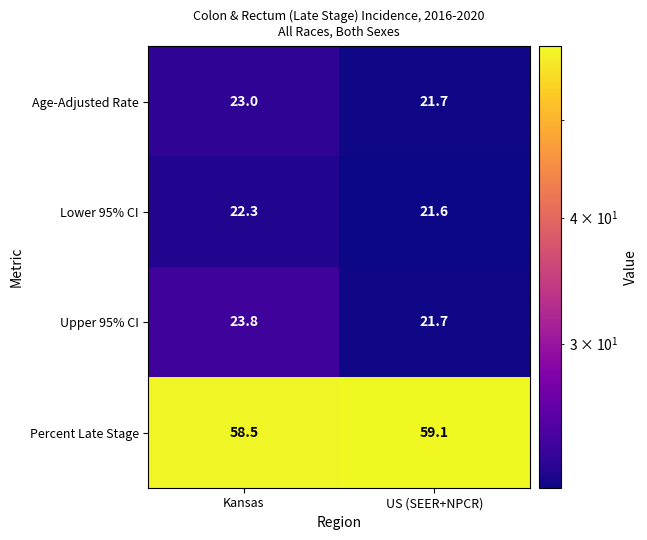

The Upper 95% CI series shows 41.3 at Kansas. True or false?

False